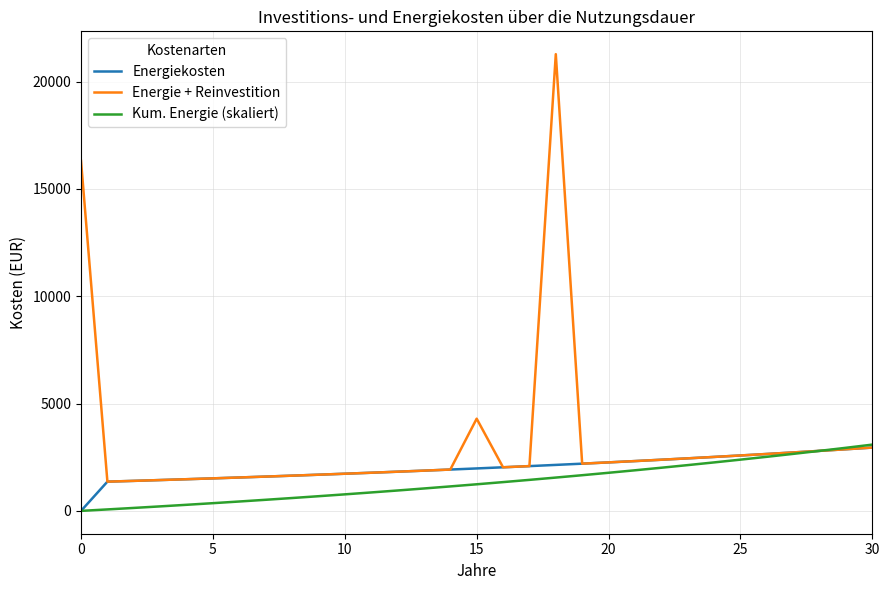

Which series has the largest range (max minus min)?

Energie + Reinvestition